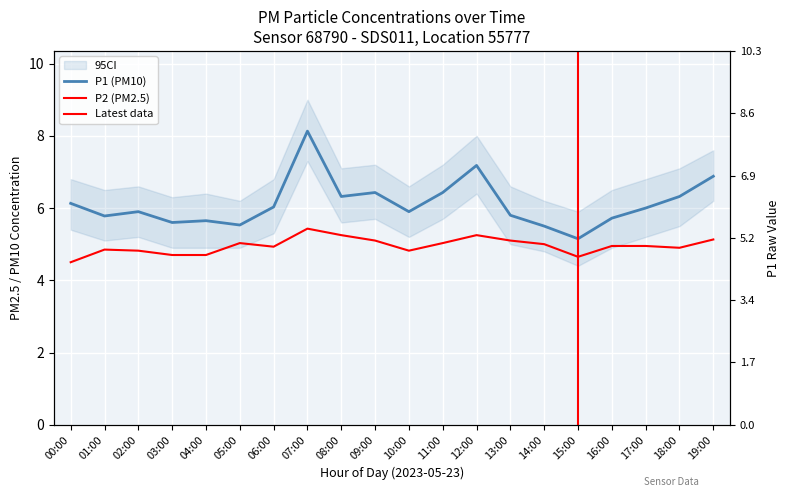

Between 02:00 and 19:00, which series saw the biggest shift?

P1